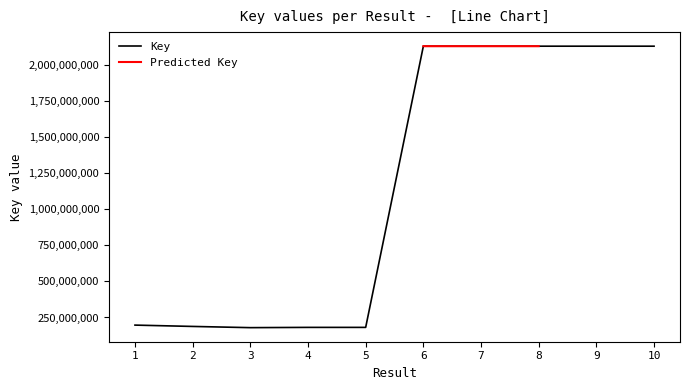

Rank the categories by value from highest to lowest.

9, 8, 6, 10, 7, 1, 2, 4, 5, 3